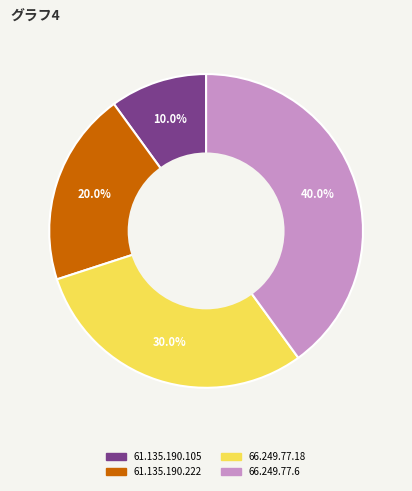

Is there any slice that represents more than half of the pie?

No